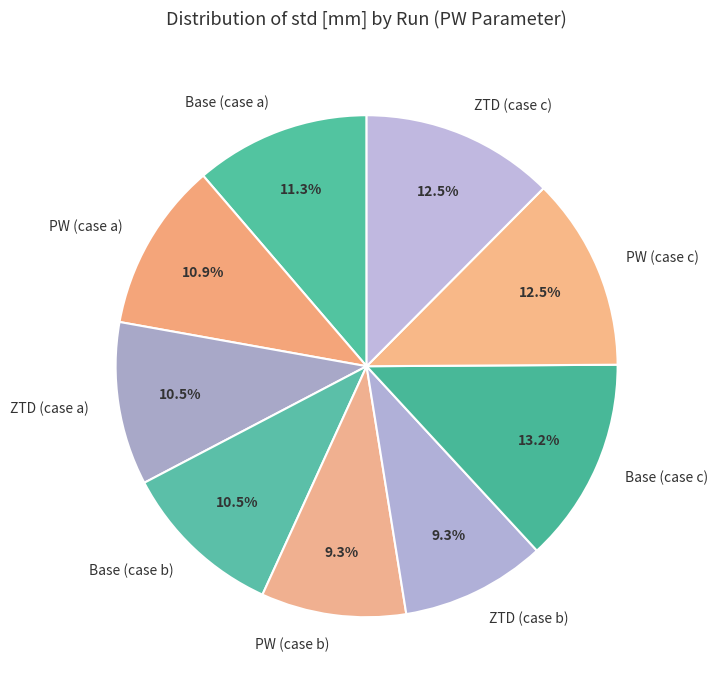

Count the number of slices in the pie.

9